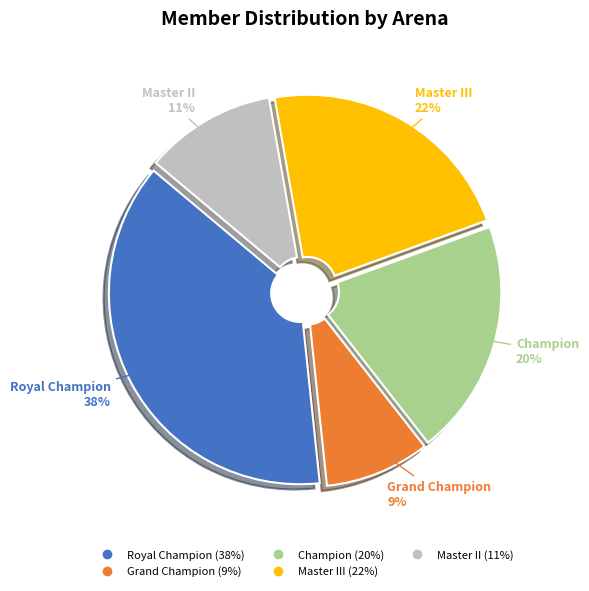

To the nearest percent, what is the average slice percentage?

20%